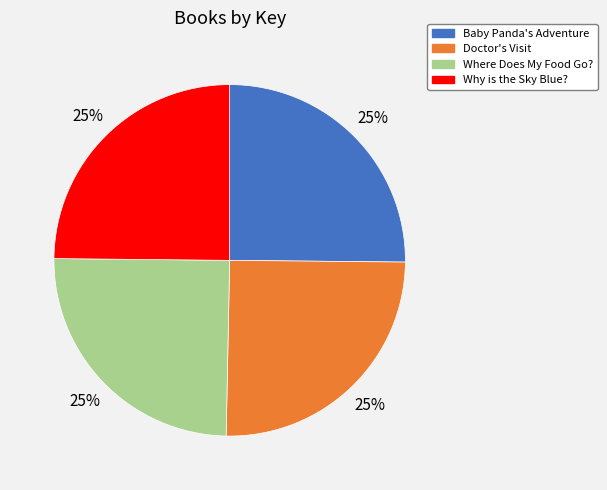

To the nearest percent, what is the average slice percentage?

25%